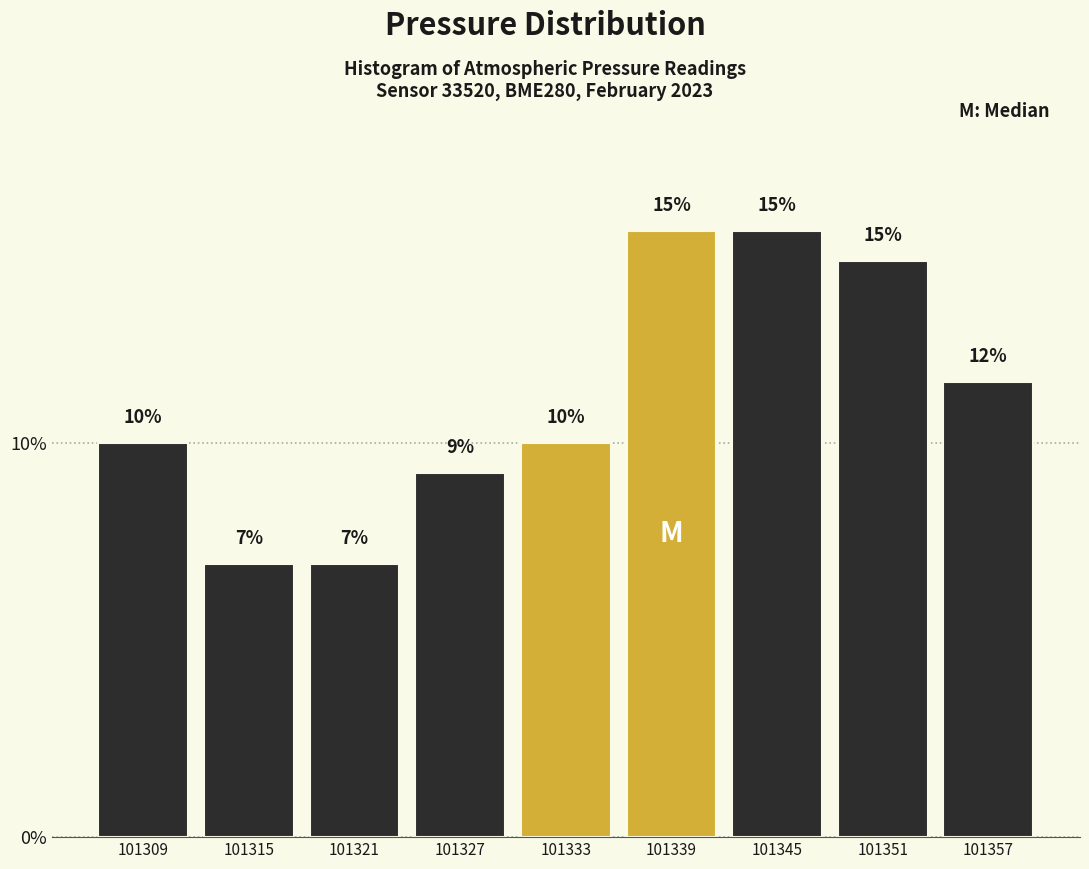

Does the chart contain any negative values?

No